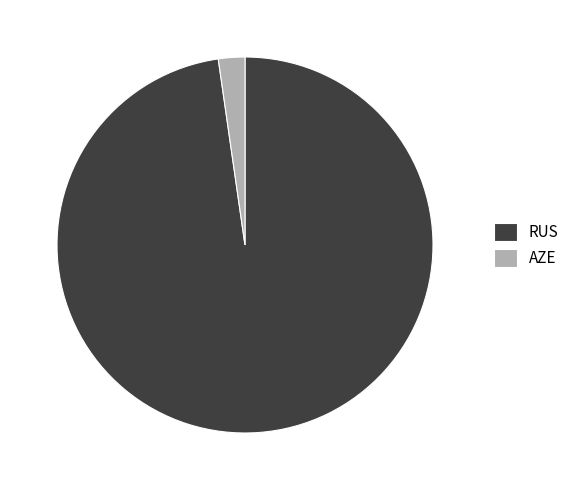

Which category has the smallest portion of the pie?

AZE